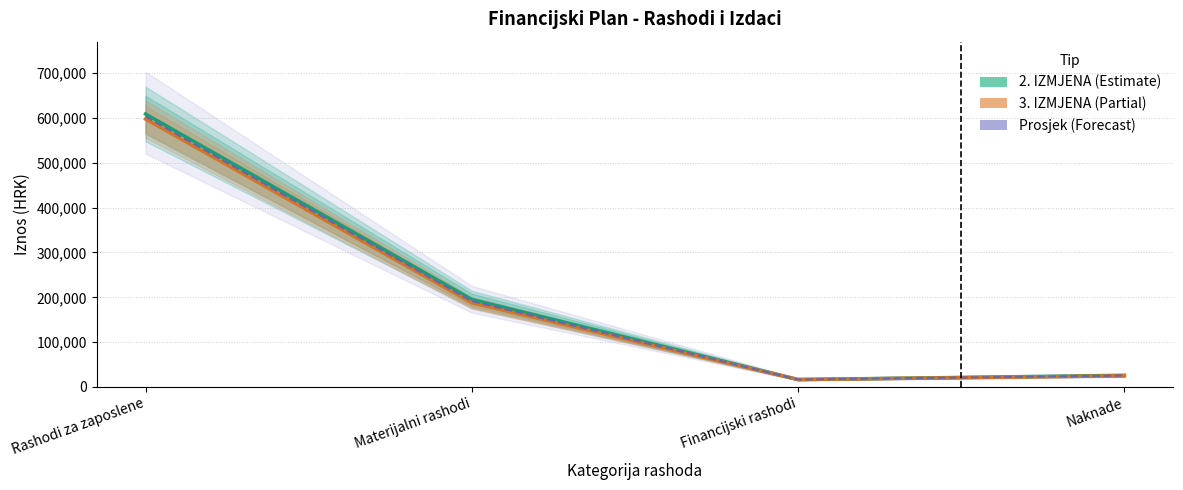

What position from the left is Naknade?

4